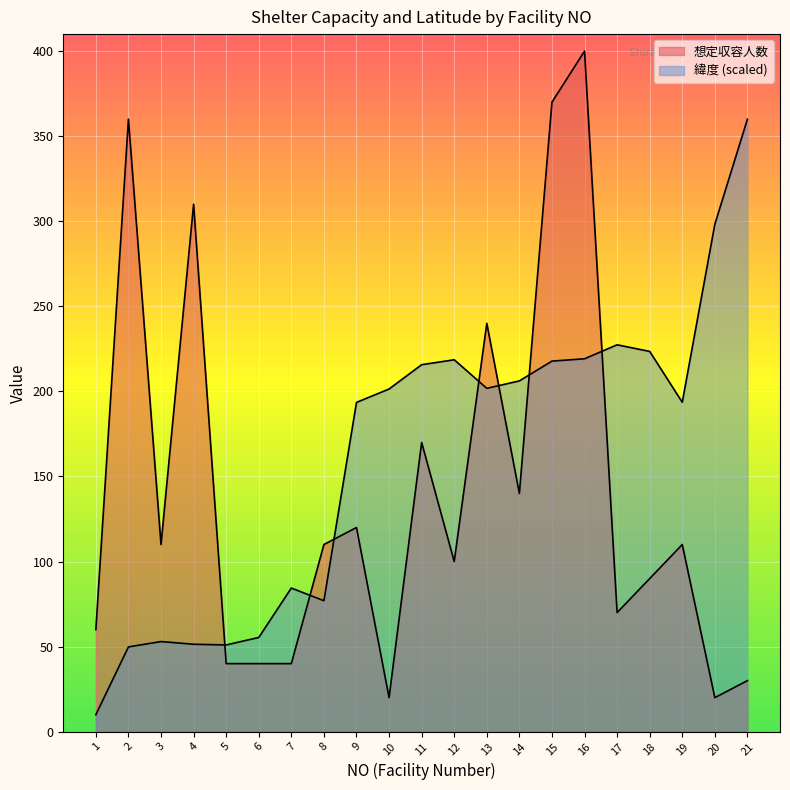

After their last crossing, which series has the higher values: 想定収容人数 or 緯度?

緯度